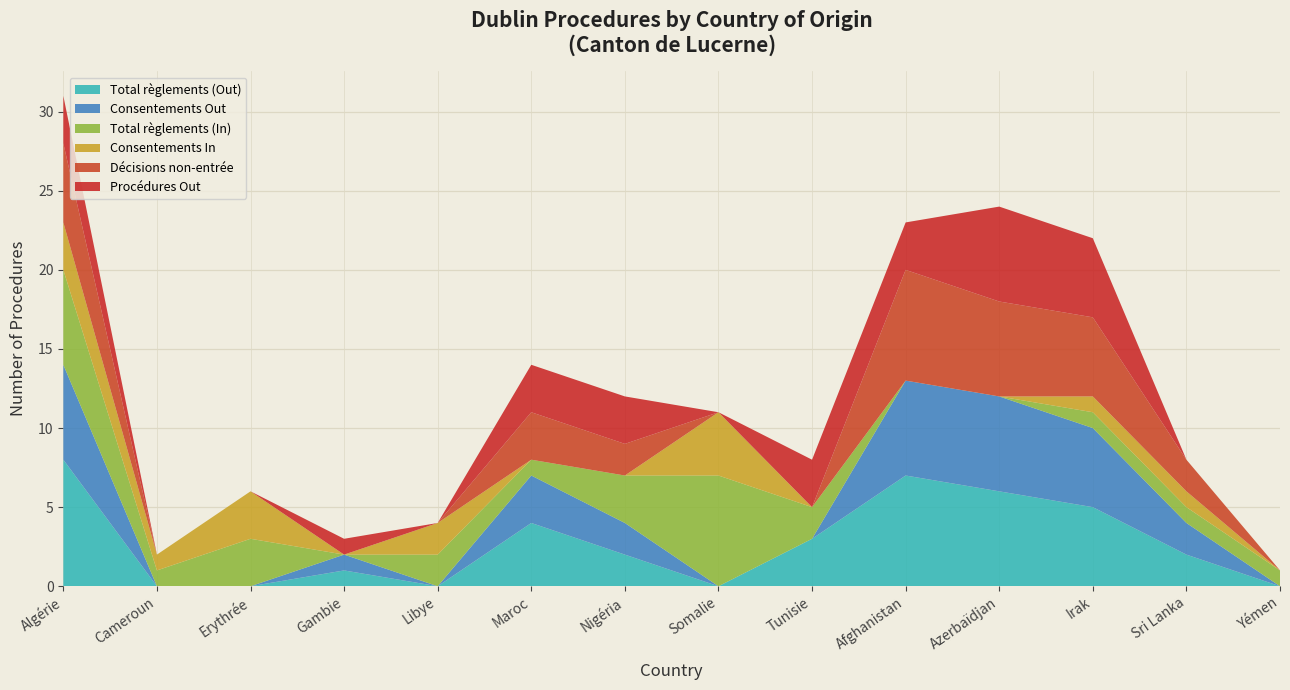

Reading left to right, extract all data points from this chart.

Total règlements (Out): 8	0	0	1	0	4	2	0	3	7	6	5	2	0
Consentements Out: 6	0	0	1	0	3	2	0	0	6	6	5	2	0
Total règlements (In): 6	1	3	0	2	1	3	7	2	0	0	1	1	1
Consentements In: 3	1	3	0	2	0	0	4	0	0	0	1	1	0
Décisions non-entrée: 5	0	0	0	0	3	2	0	0	7	6	5	2	0
Procédures Out: 3	0	0	1	0	3	3	0	3	3	6	5	0	0